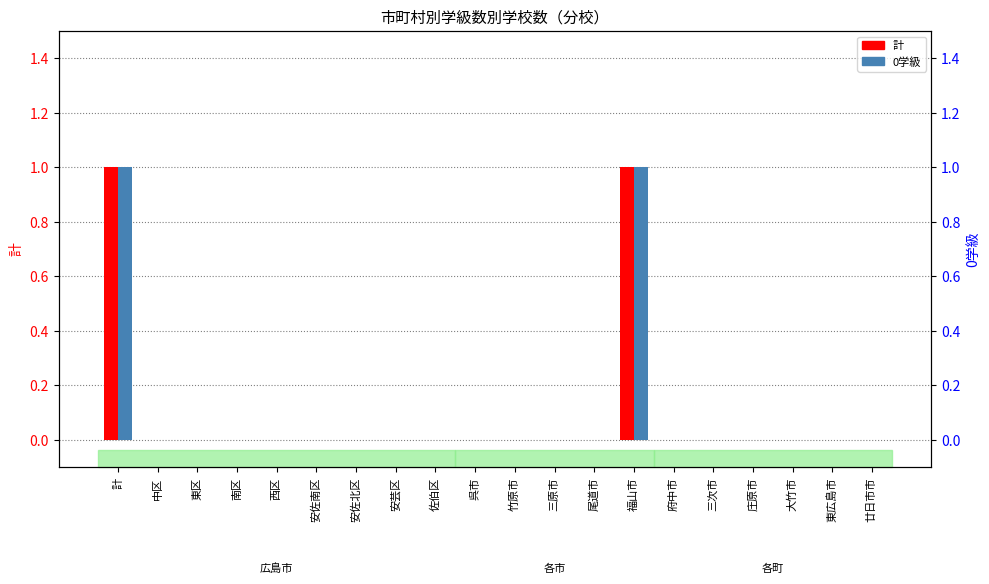

List the series in order of their peak value, highest first.

計, 0学級